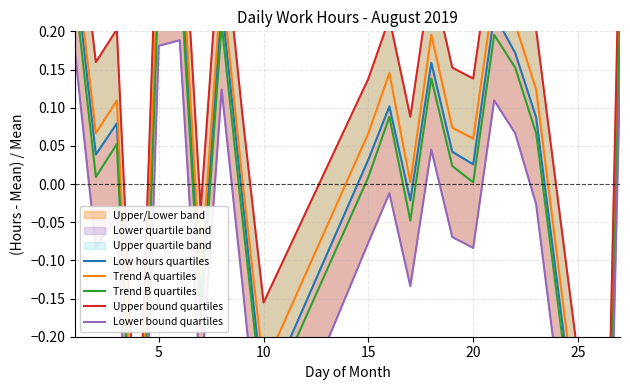

What is the minimum value shown in the chart?

-1.0